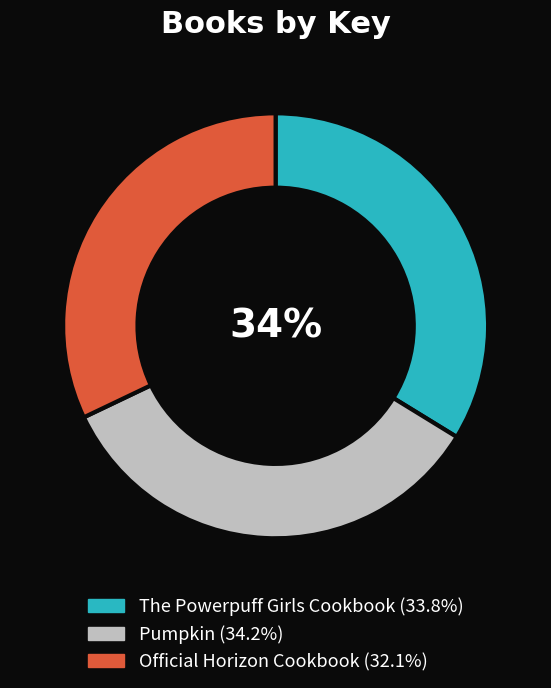

Count the number of slices in the pie.

3